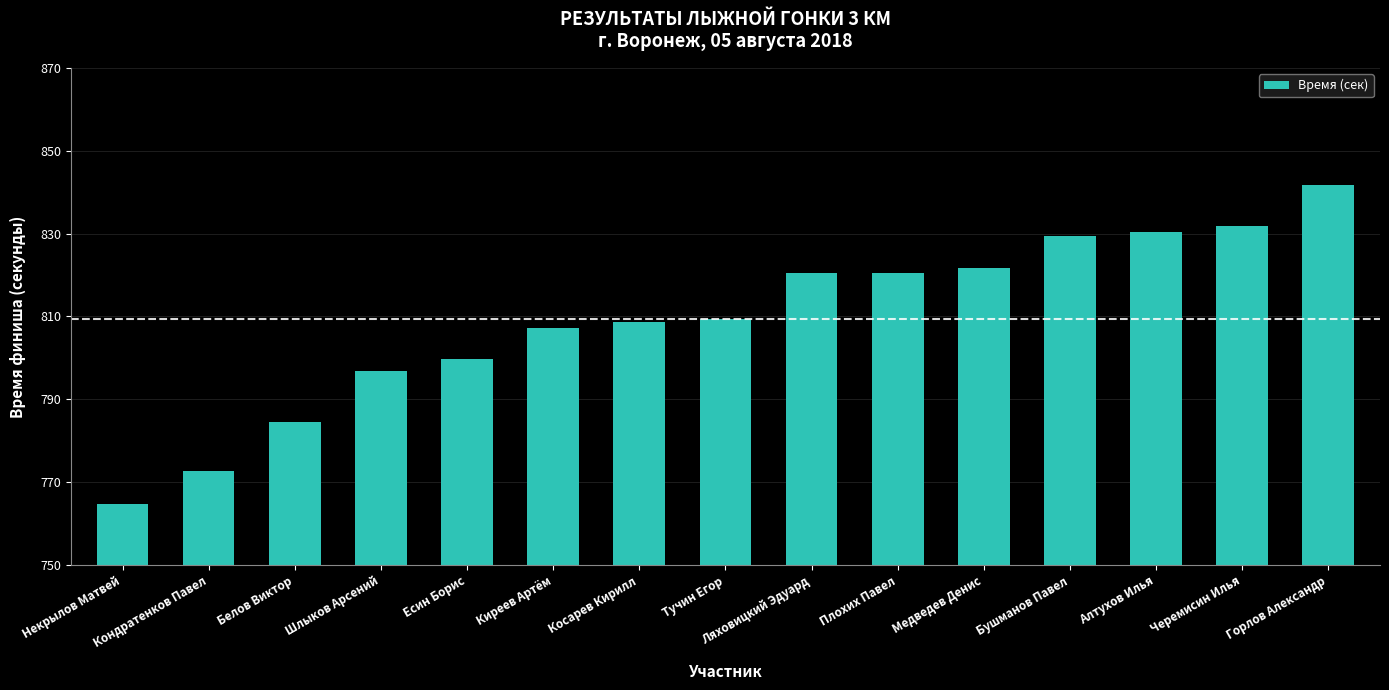

True or false: the data shows 1249.1 at Алтухов Илья.

False